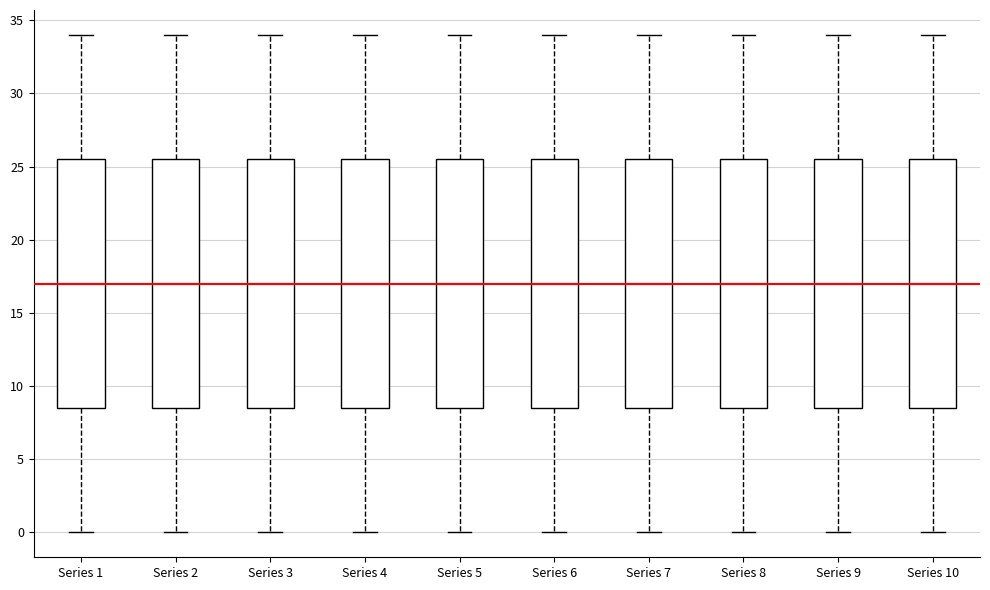

Reading left to right, transcribe this box plot: for each box, give where its median line is, the range the box spans, and where its two whiskers end, as read against the y-axis. The values are not printed on the chart, so give them approximately, as read against the axis.

Series 1: median 17.0, box 8.5 to 25.5, whiskers 0.0 to 34.0
Series 2: median 17.0, box 8.5 to 25.5, whiskers 0.0 to 34.0
Series 3: median 17.0, box 8.5 to 25.5, whiskers 0.0 to 34.0
Series 4: median 17.0, box 8.5 to 25.5, whiskers 0.0 to 34.0
Series 5: median 17.0, box 8.5 to 25.5, whiskers 0.0 to 34.0
Series 6: median 17.0, box 8.5 to 25.5, whiskers 0.0 to 34.0
Series 7: median 17.0, box 8.5 to 25.5, whiskers 0.0 to 34.0
Series 8: median 17.0, box 8.5 to 25.5, whiskers 0.0 to 34.0
Series 9: median 17.0, box 8.5 to 25.5, whiskers 0.0 to 34.0
Series 10: median 17.0, box 8.5 to 25.5, whiskers 0.0 to 34.0